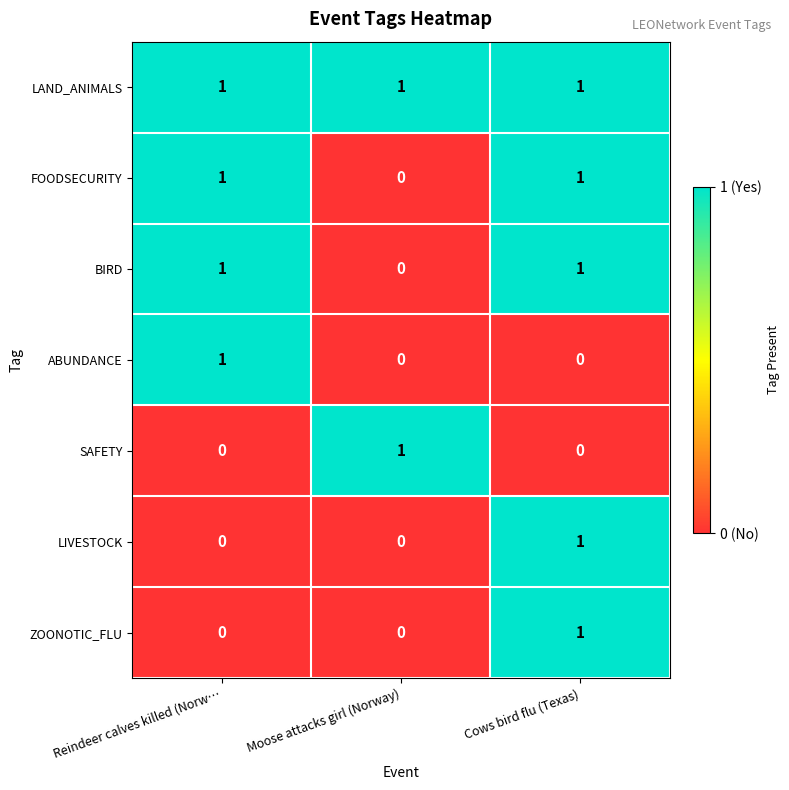

The value of LIVESTOCK at Reindeer calves killed (Norw… is 0. True or false?

True